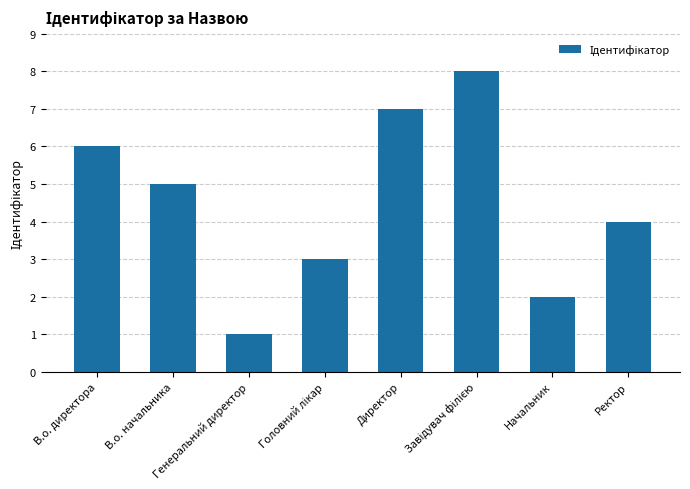

How many values are between 3 and 7?

5